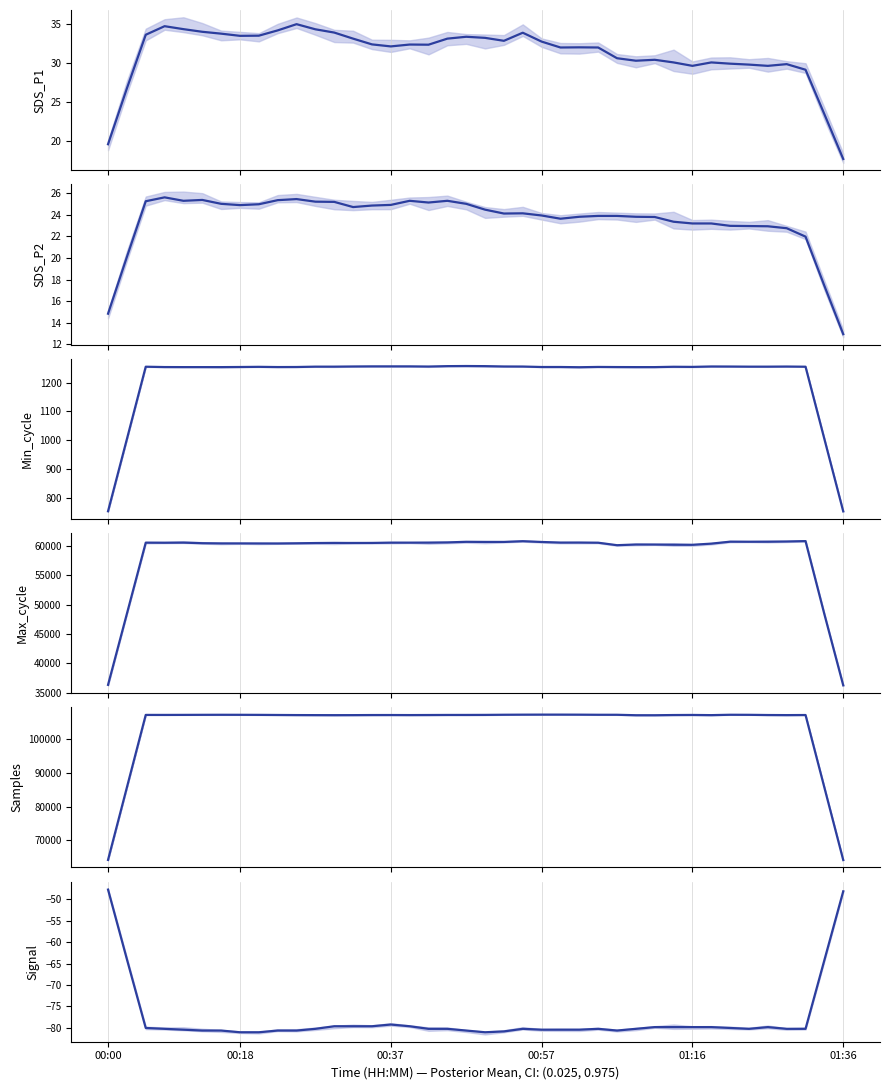

What is the label of the 1st point from the left?

00:00